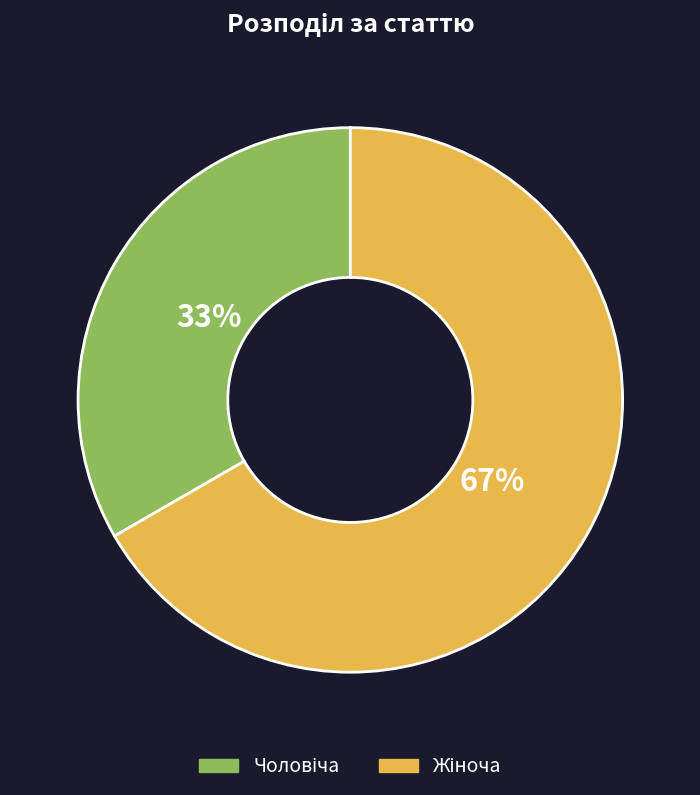

Is there any slice that represents more than half of the pie?

Yes